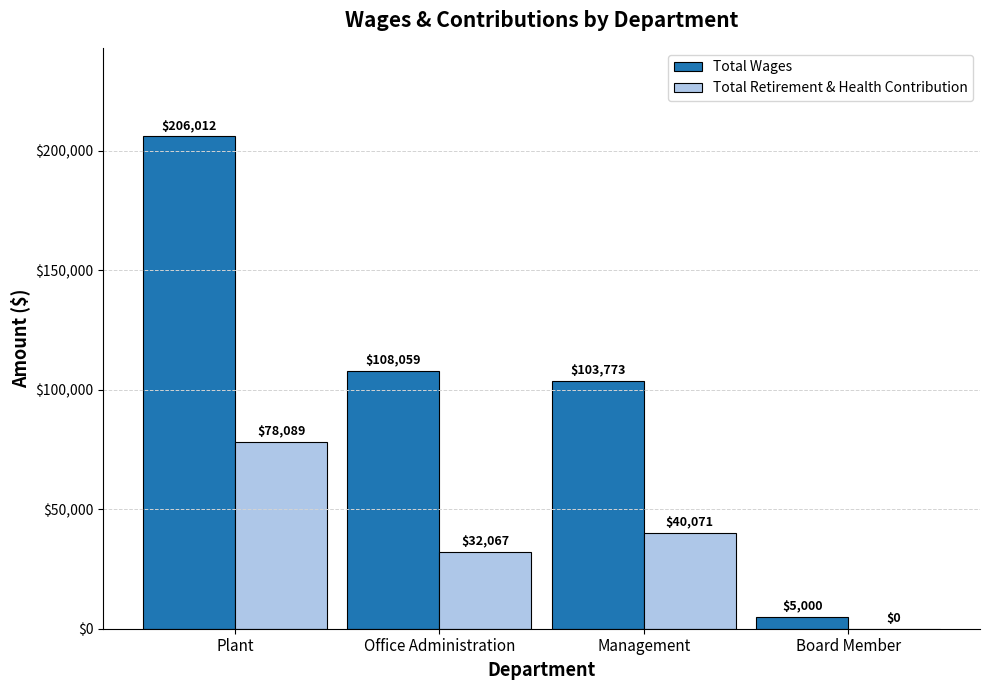

The value of Total Wages at Plant is 338962. True or false?

False